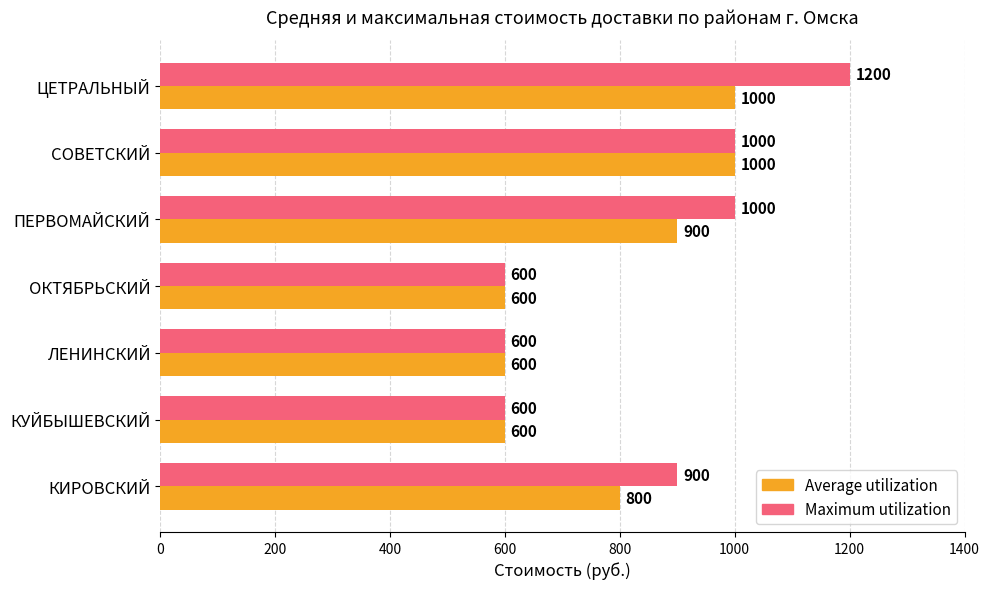

Which series has the largest total across all categories?

Maximum utilization